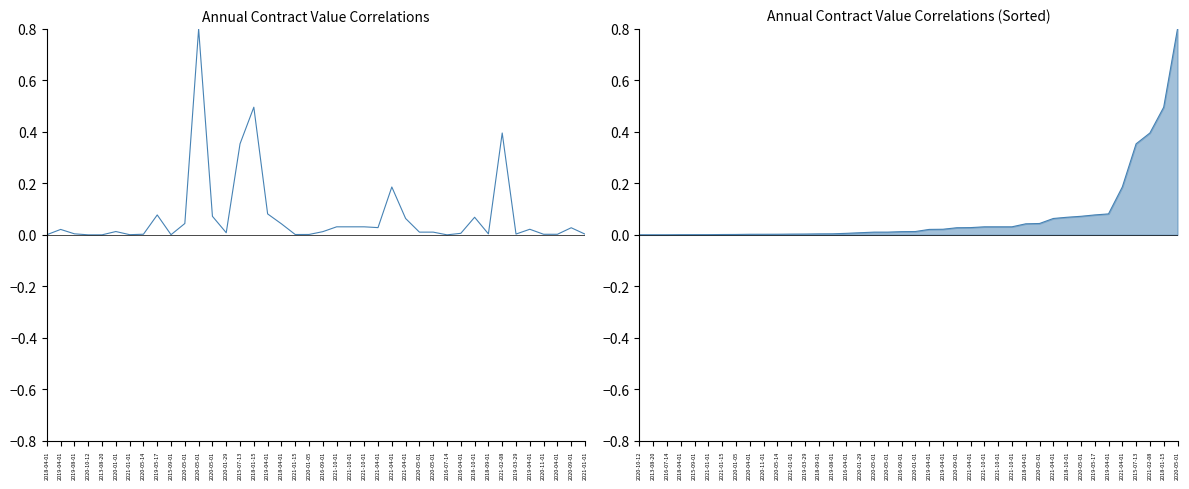

Rank the series at 2020-05-01 from lowest to highest value.

Annual Contract Value (average) Sorted, Annual Contract Value (average)